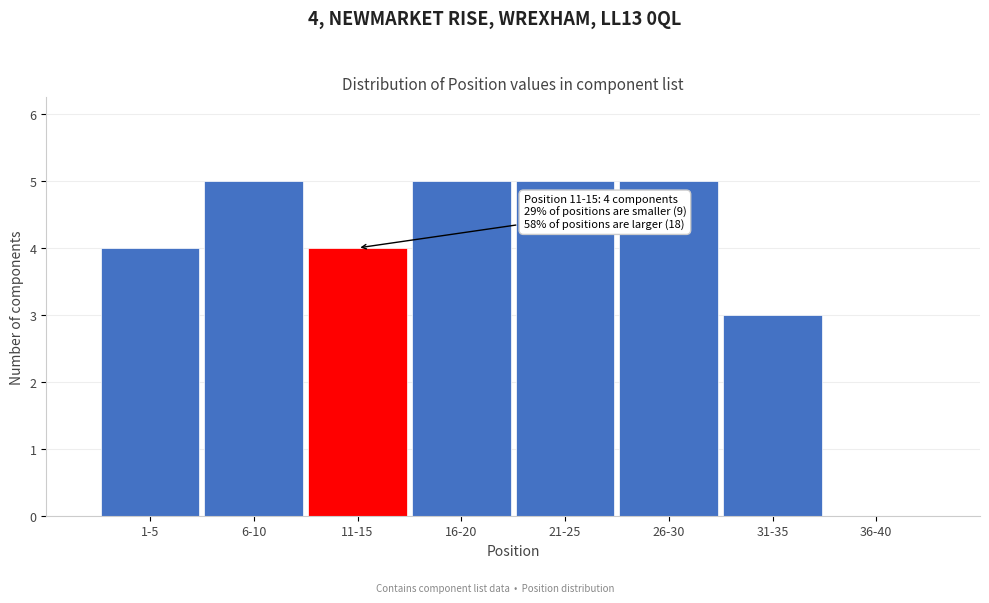

Reading left to right, list all the values displayed in this chart.

1-5=4	6-10=5	11-15=4	16-20=5	21-25=5	26-30=5	31-35=3	36-40=0